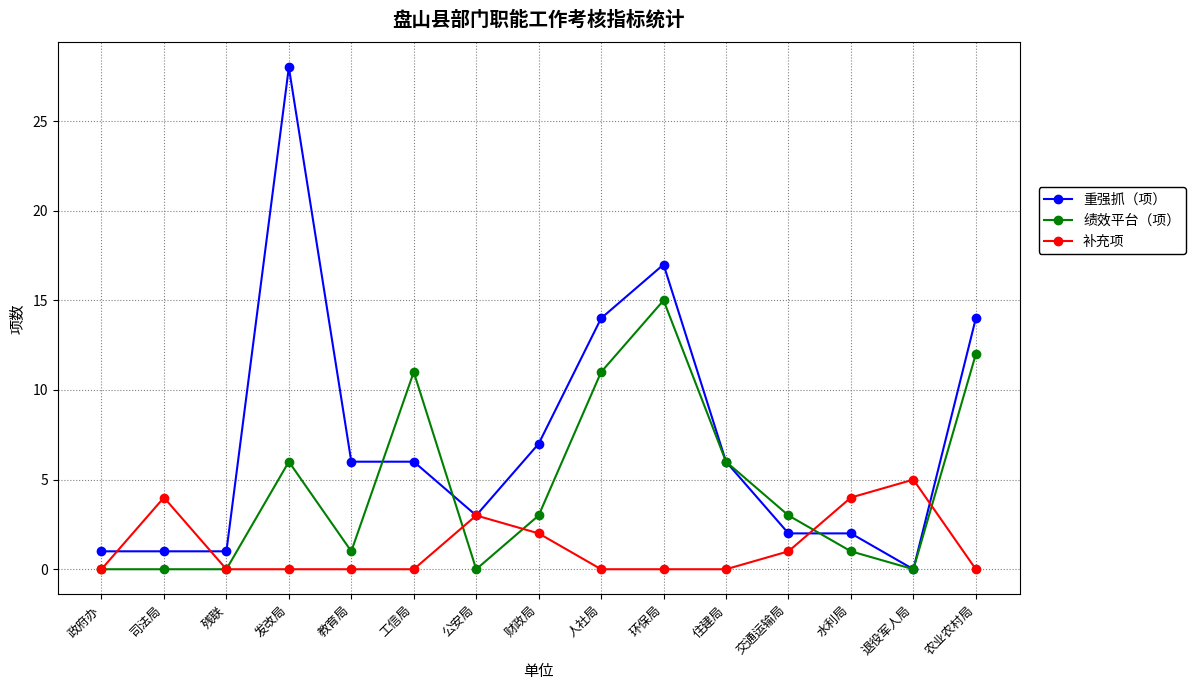

What is the sum of all 重强抓（项） values?

108